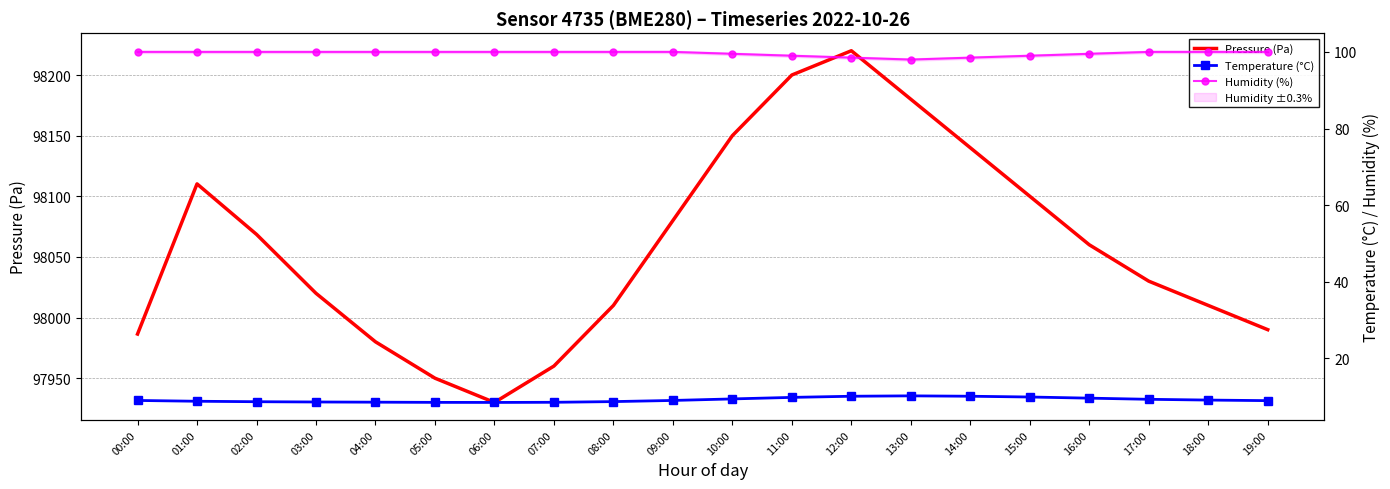

Which series changed the most between 04:00 and 09:00?

Pressure (Pa)